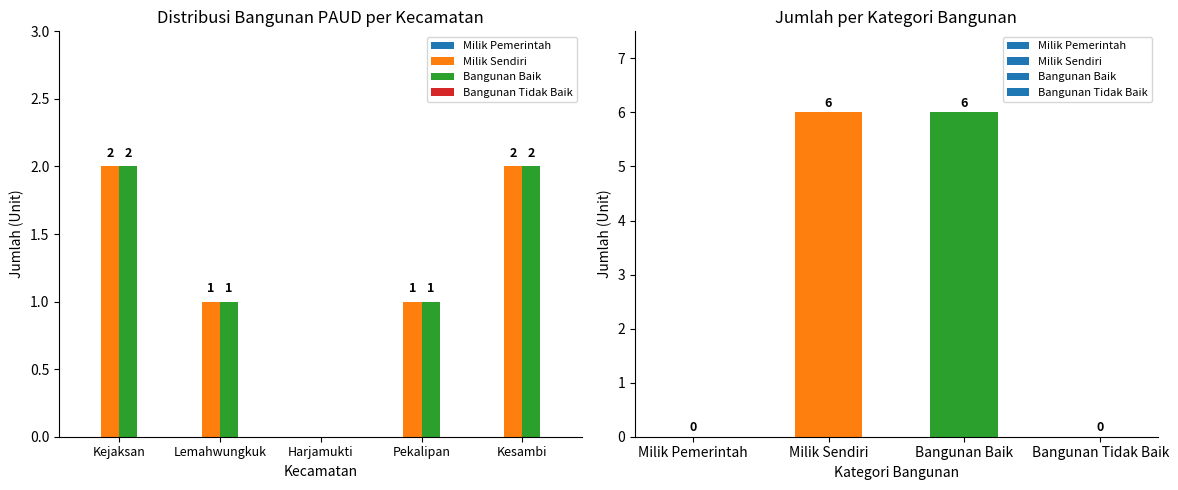

What is the maximum value for Milik Sendiri?

2